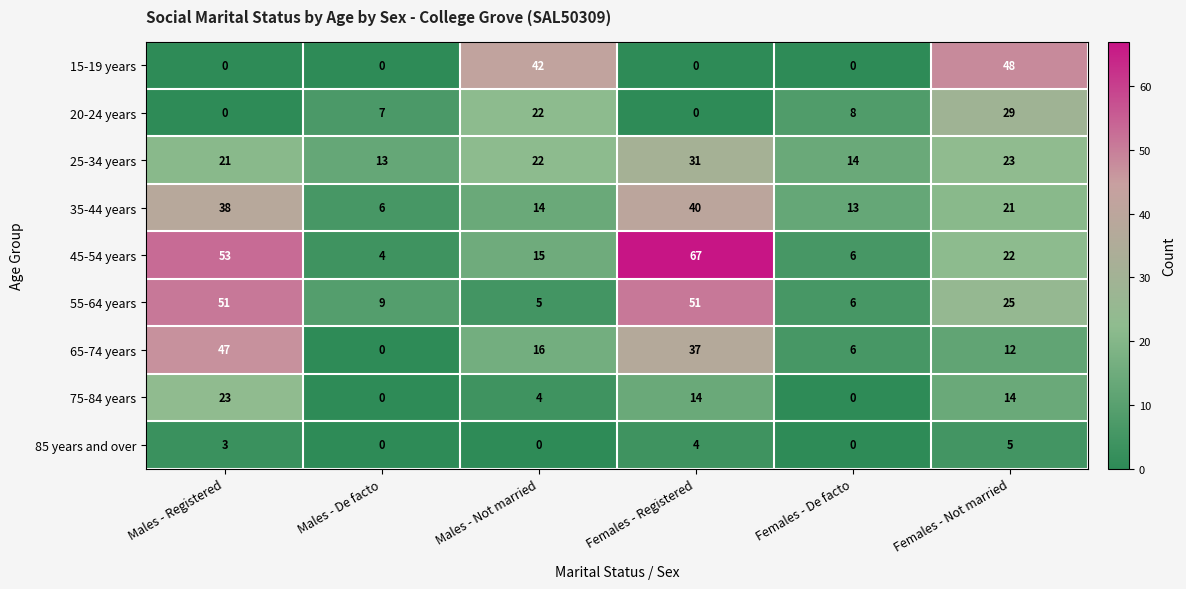

Count the number of data series in this chart.

9